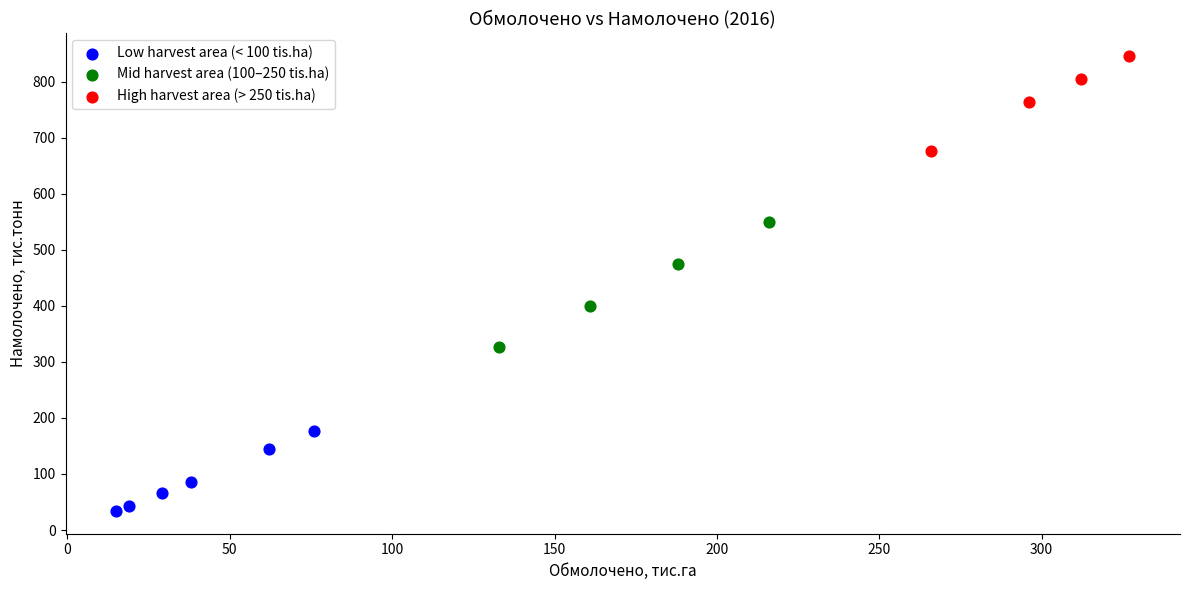

Which series contains the highest Y value?

High harvest area (> 250 tis.ha)